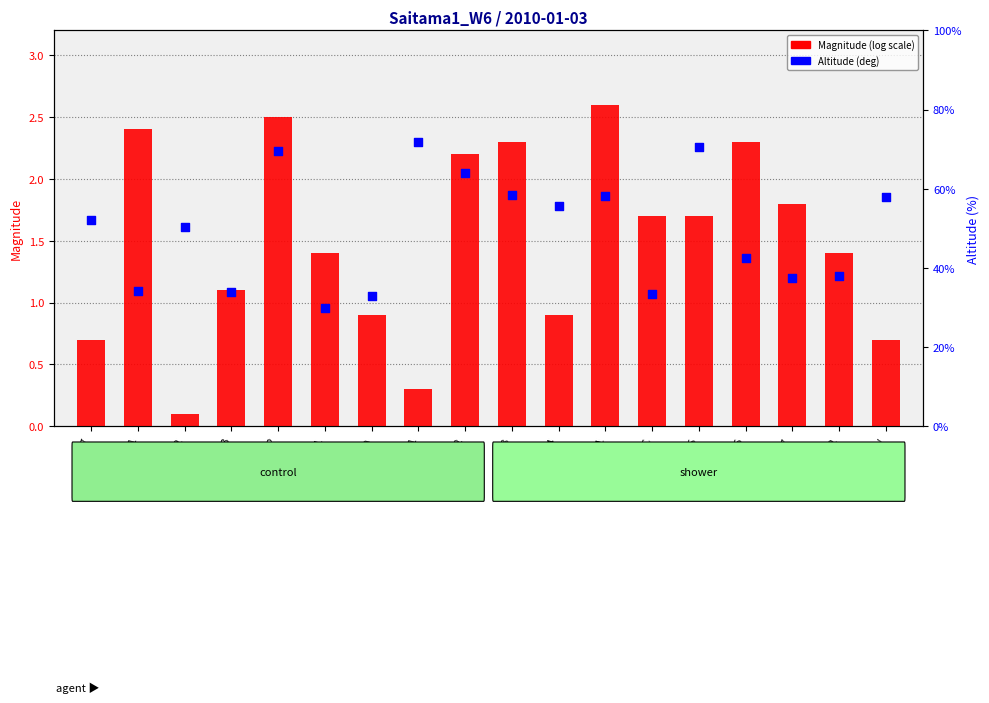

What are all the series names shown in the legend?

Magnitude, Altitude (deg)